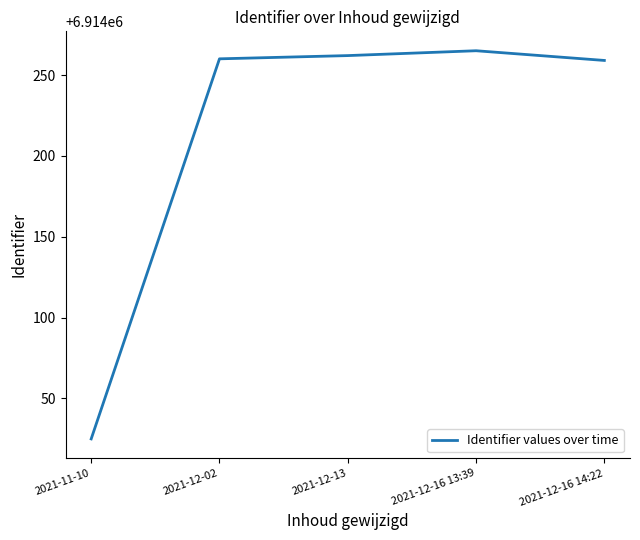

Which category has the lowest value across all series?

2021-11-10